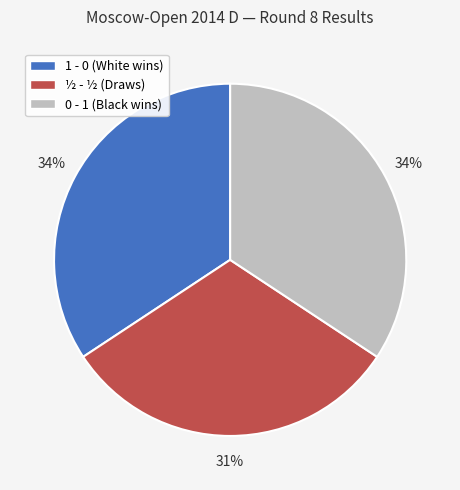

To the nearest percent, what portion does ½ - ½ represent?

31%